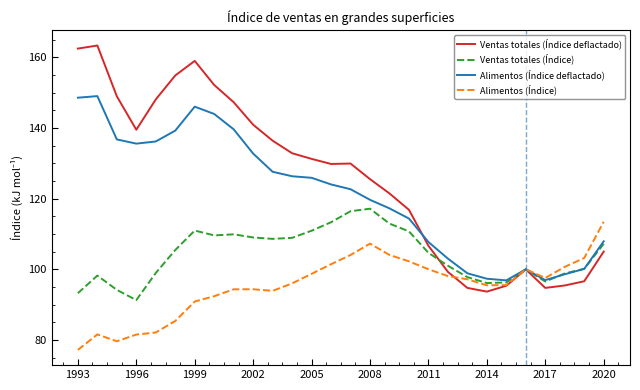

True or false: Alimentos (Índice deflactado) has more than 1 points higher than both neighbors.

True